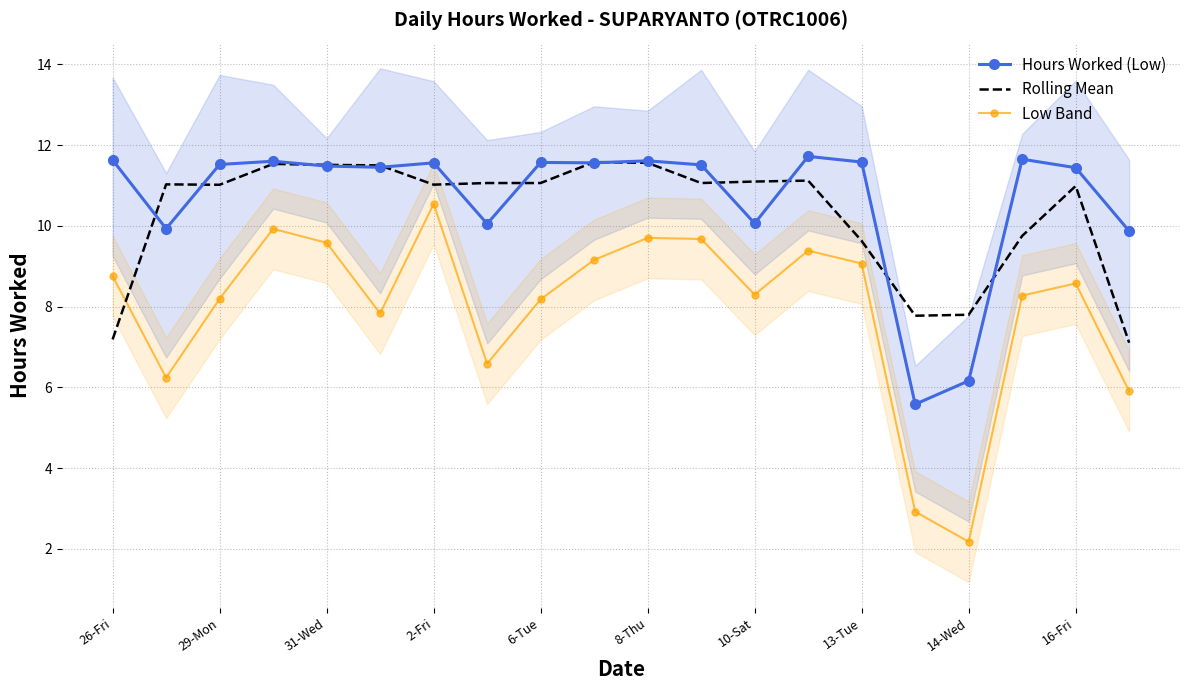

How many times do Rolling Mean and Low Band cross each other?

1